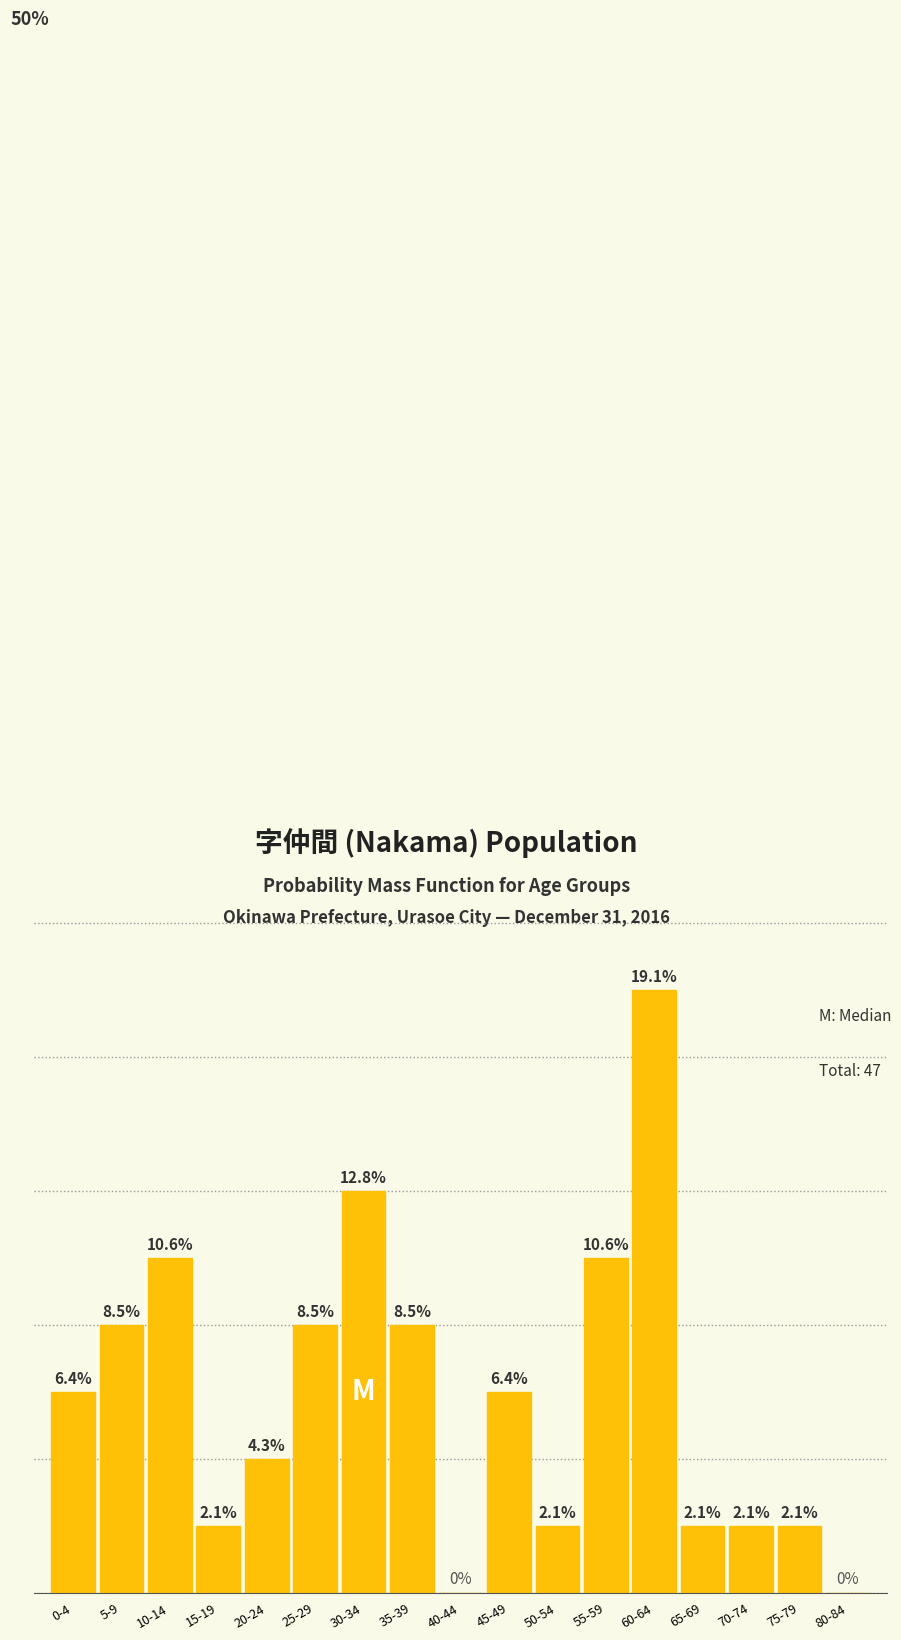

Are the bars horizontal?

No